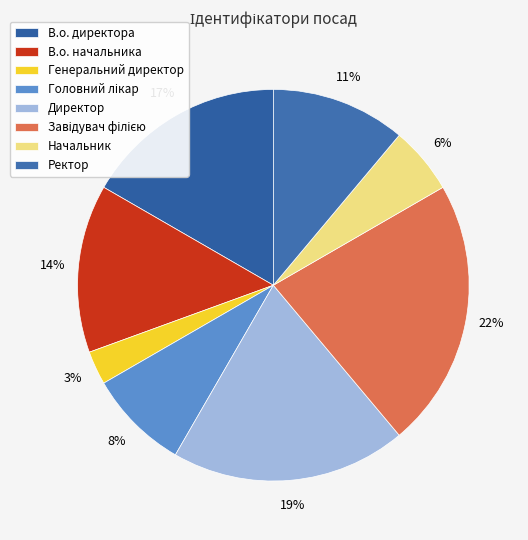

How many slices are in this pie chart?

8